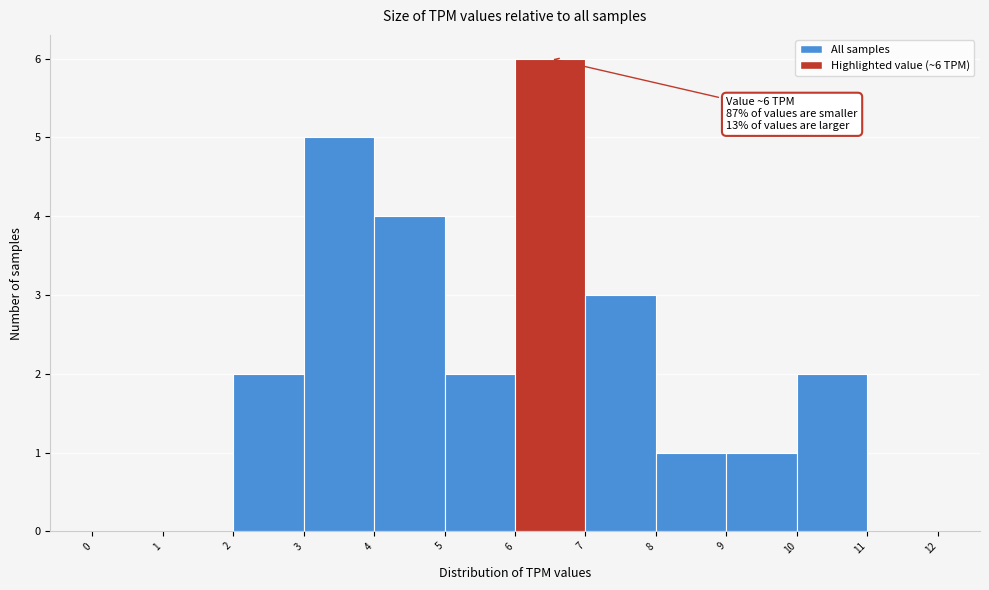

Which range on the x-axis has the tallest bar?

6 to 7